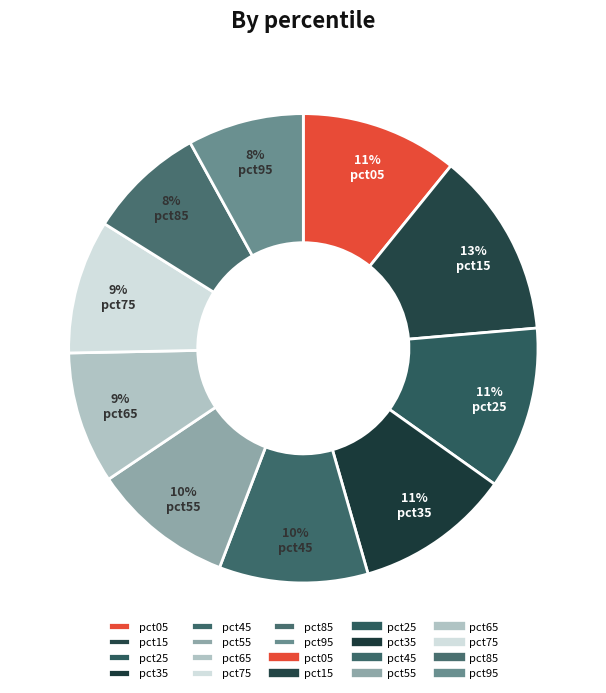

Between pct75 and pct55, which is larger?

pct55